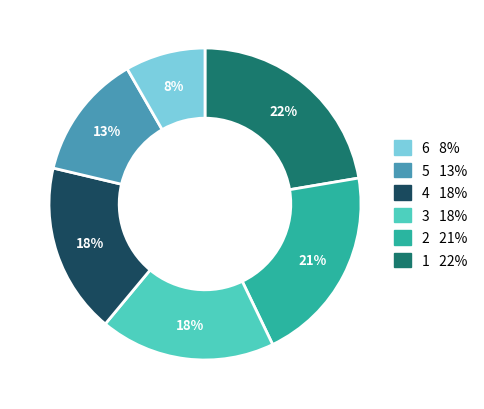

To the nearest percent, what is the average slice percentage?

17%